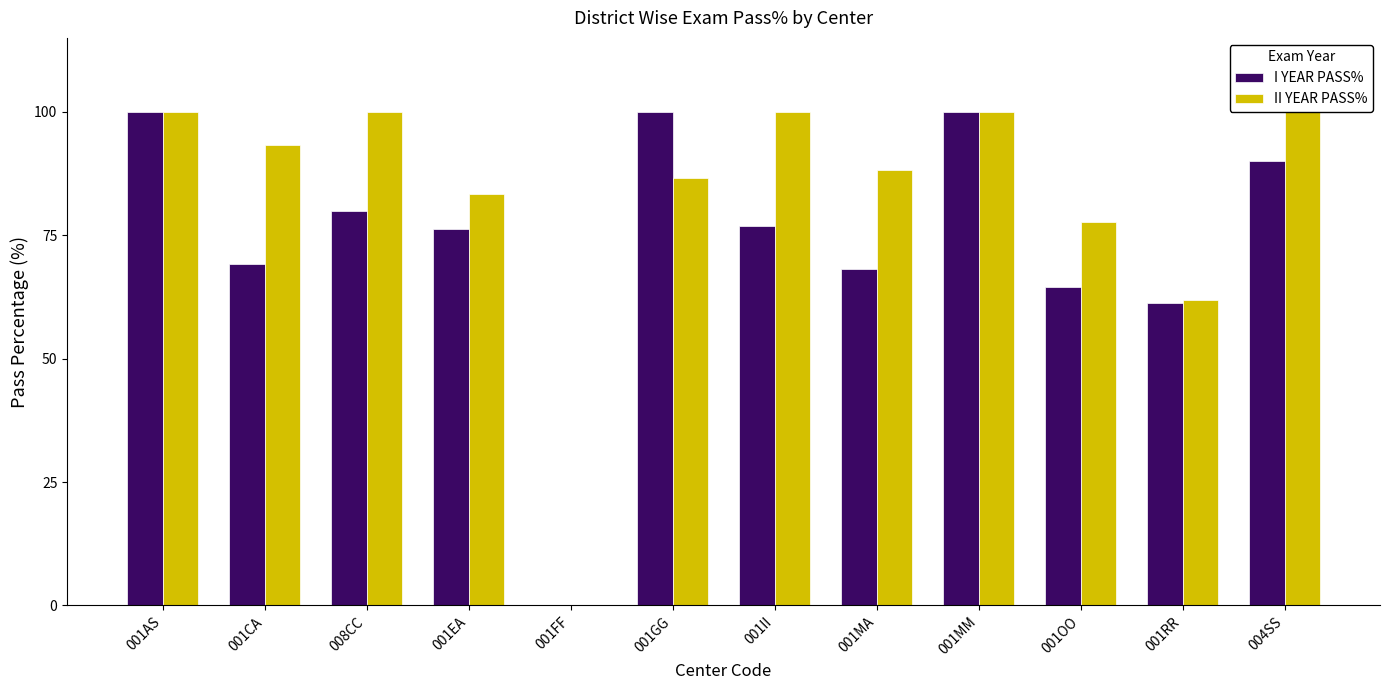

Are the bars horizontal?

No